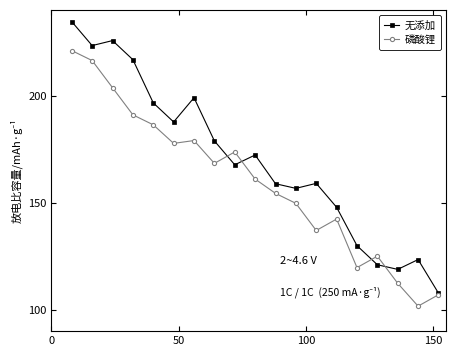

What is the minimum value for 磷酸锂?

101.7